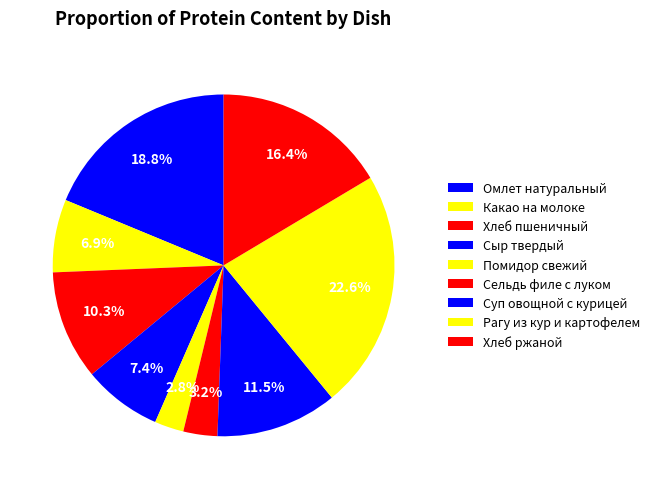

Approximately how many times larger is the value at Суп овощной с курицей compared to Хлеб пшеничный?

1.1